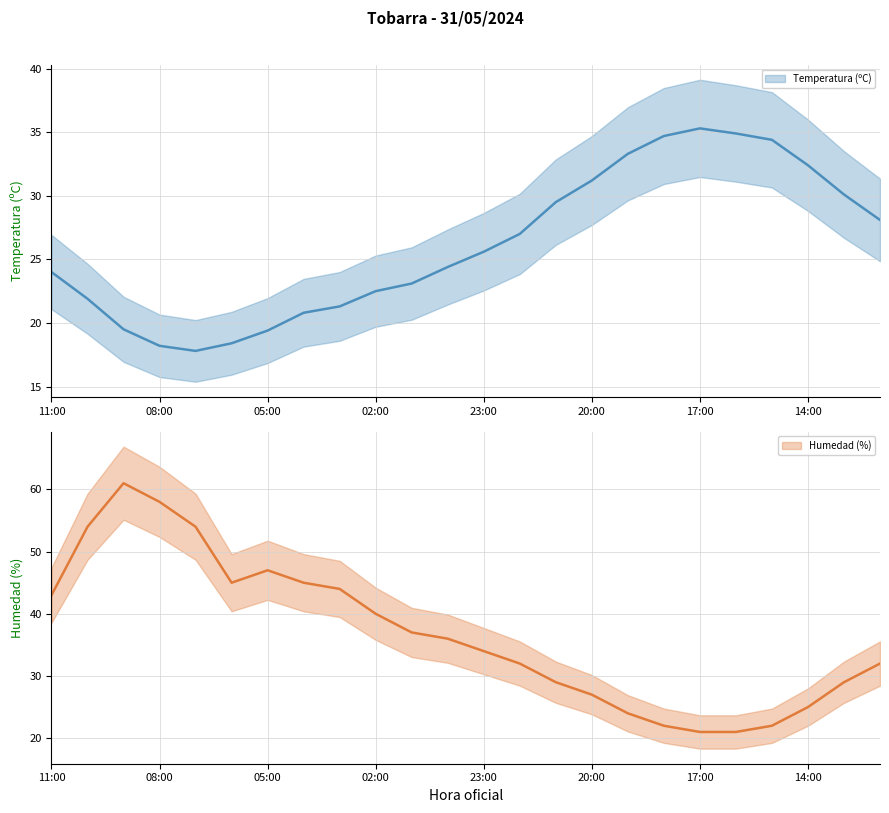

Rank the series by their maximum value, from lowest to highest.

Temperatura (ºC), Humedad (%)